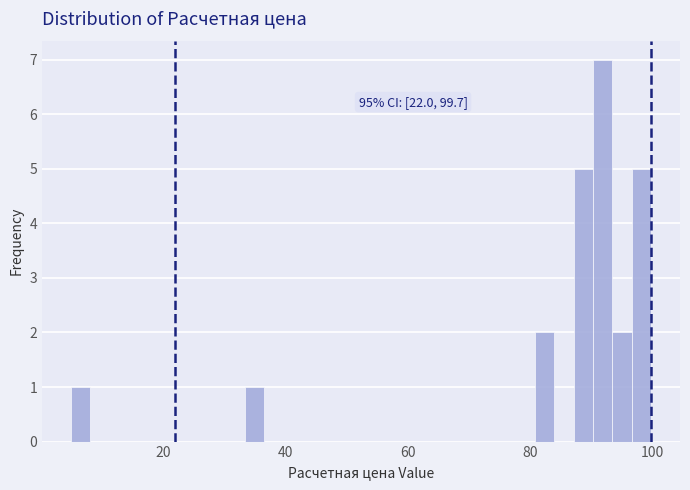

Around what value on the x-axis is the tallest bar? Give the approximate position of its centre, as read against the axis.

92